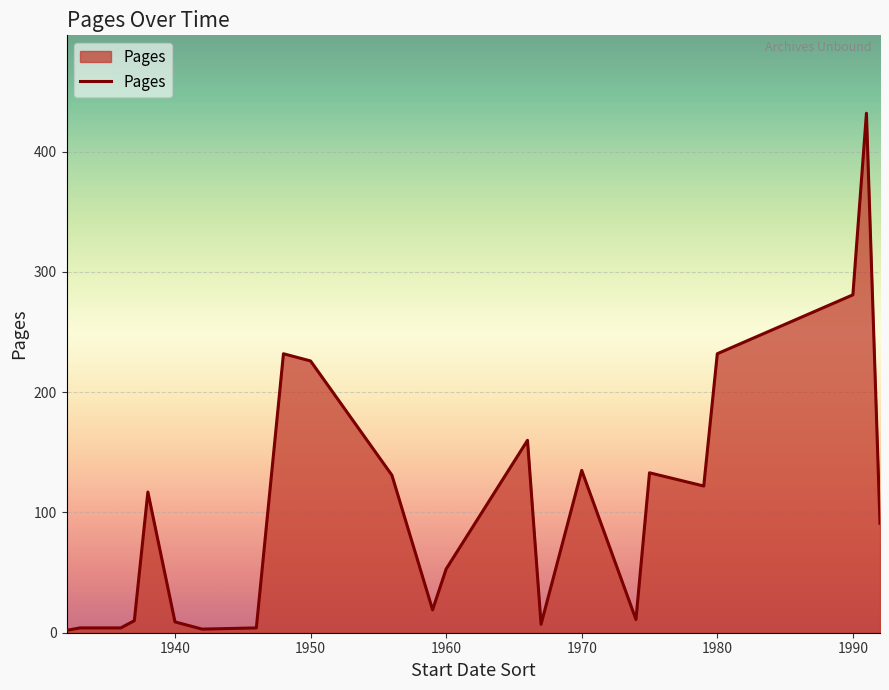

What is the difference between the maximum and minimum values?

430